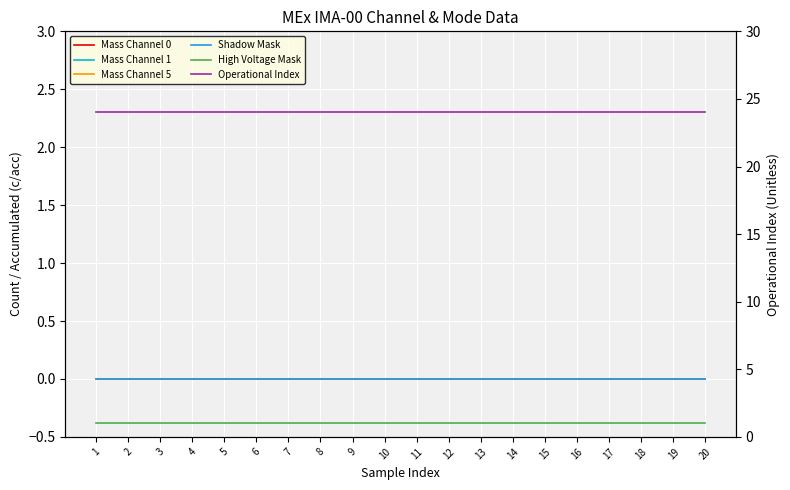

True or false: Shadow Mask has more than 2 points higher than both neighbors.

False